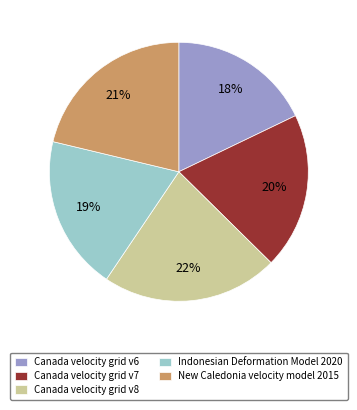

What is the largest slice in the pie chart?

Canada velocity grid v8